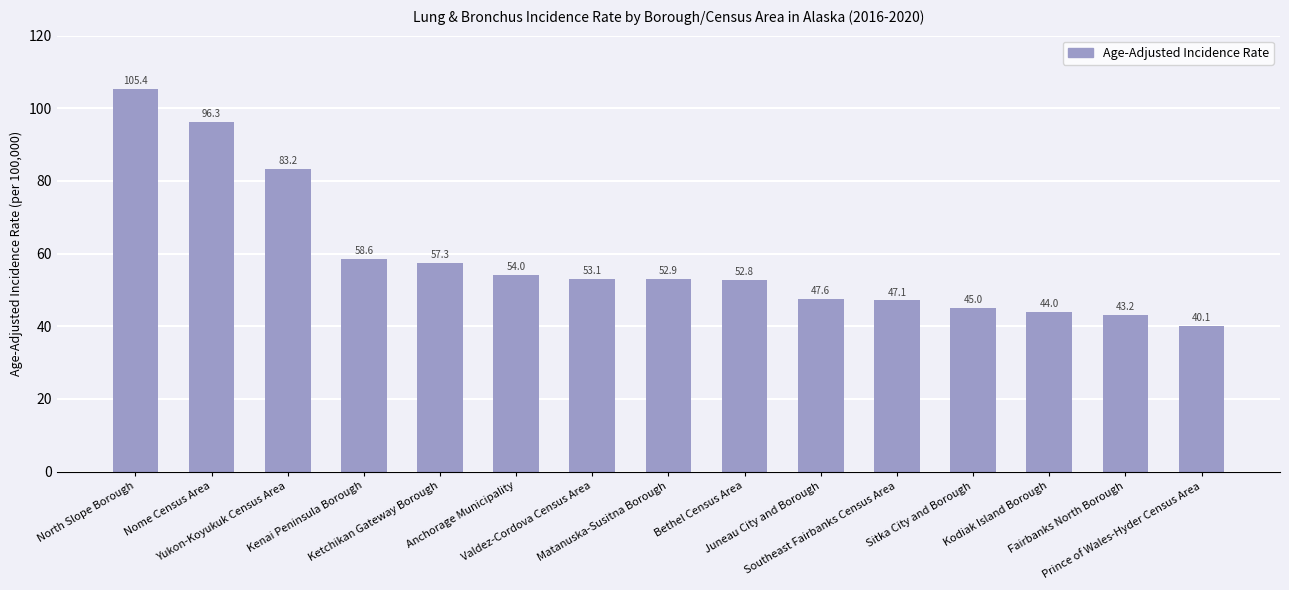

How many bars are there in total?

15